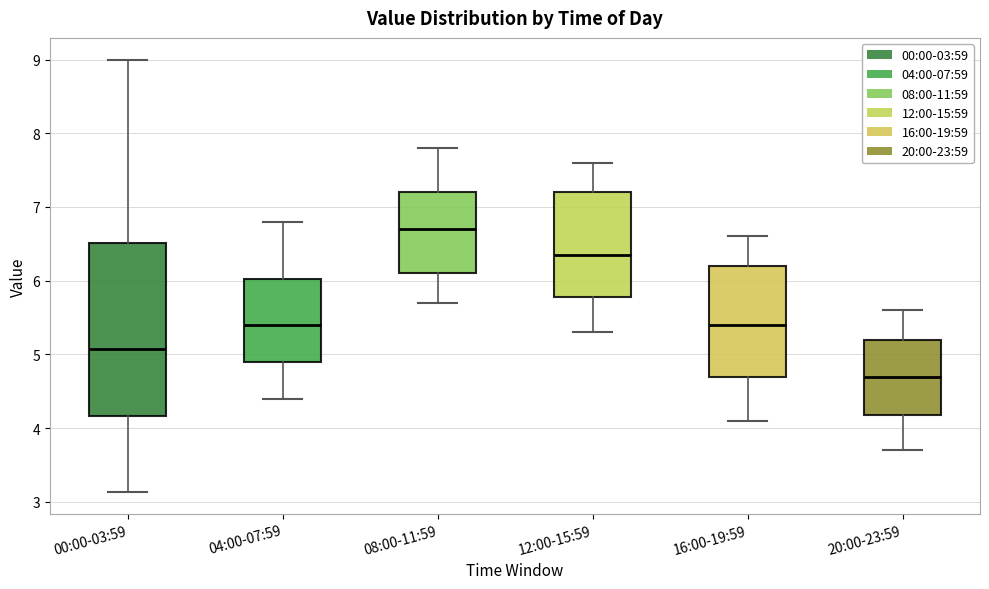

Comparing the boxes themselves (not the whiskers), which one is the tallest?

00:00-03:59